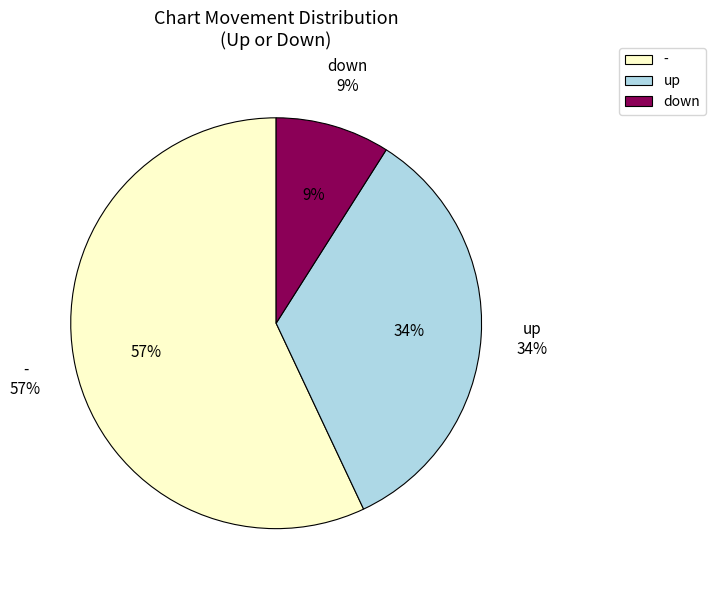

Rank the categories by value from highest to lowest.

-, up, down